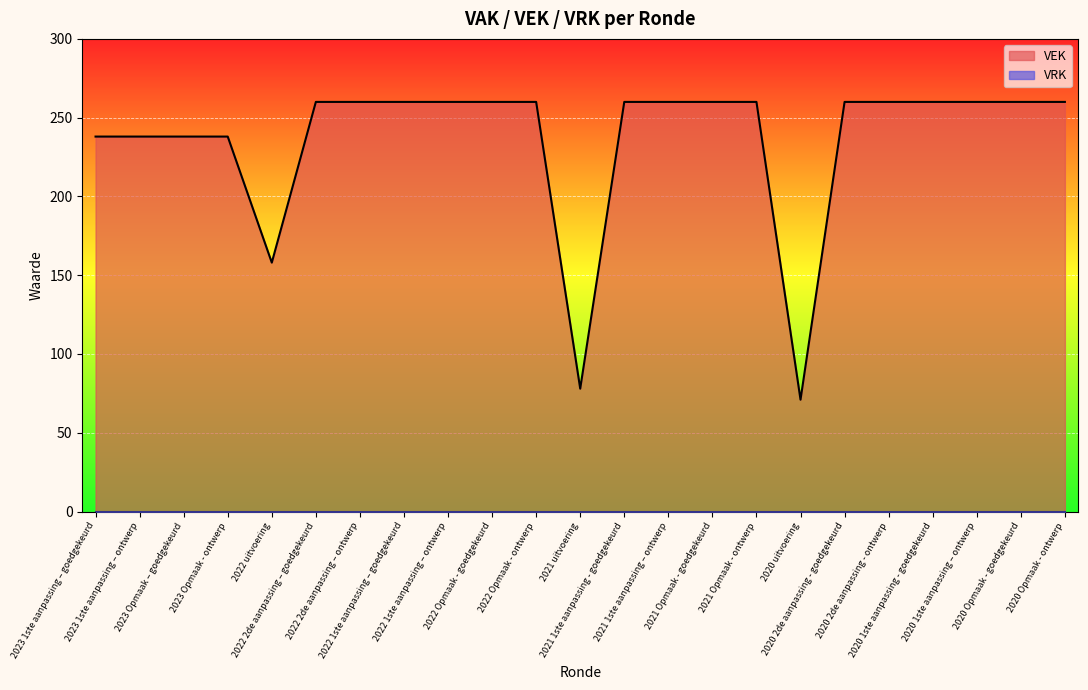

What is the label of the 6th point from the left?

2022 2de aanpassing – goedgekeurd